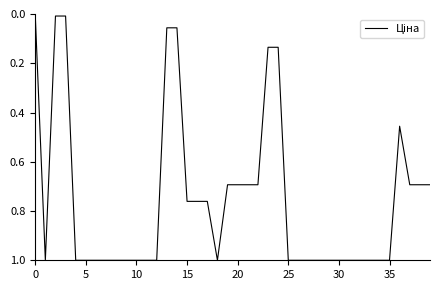

What is the difference between the maximum and minimum values?

1.0